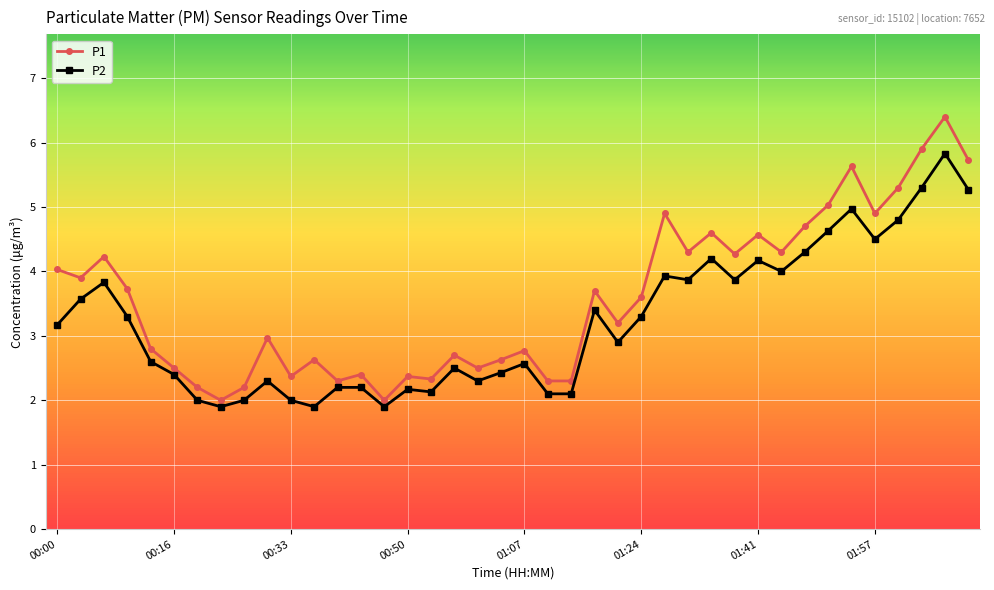

What is the difference between the second highest and second lowest values in the P1 series?

3.9